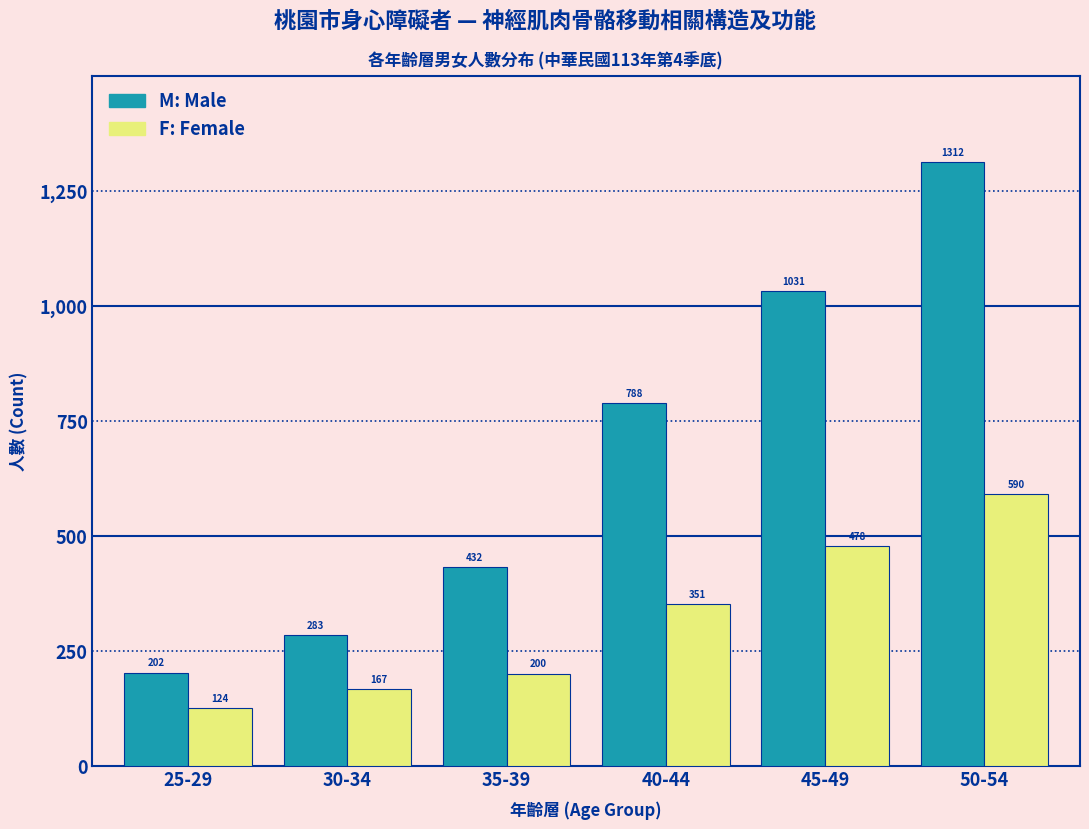

What is the smallest value displayed?

124